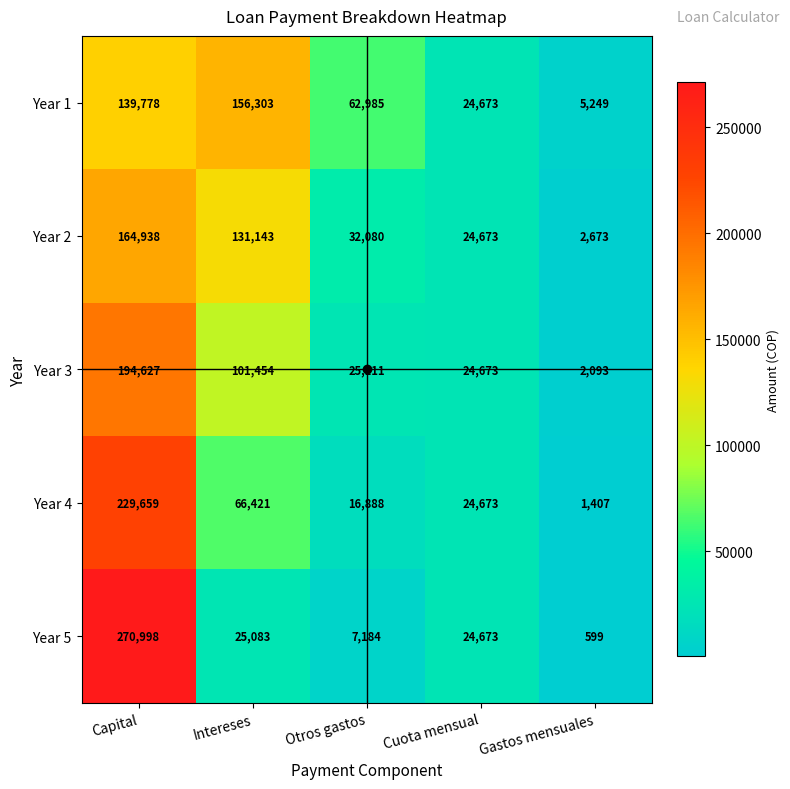

What is the difference between the second highest and second lowest values in the Year 3 series?

76781